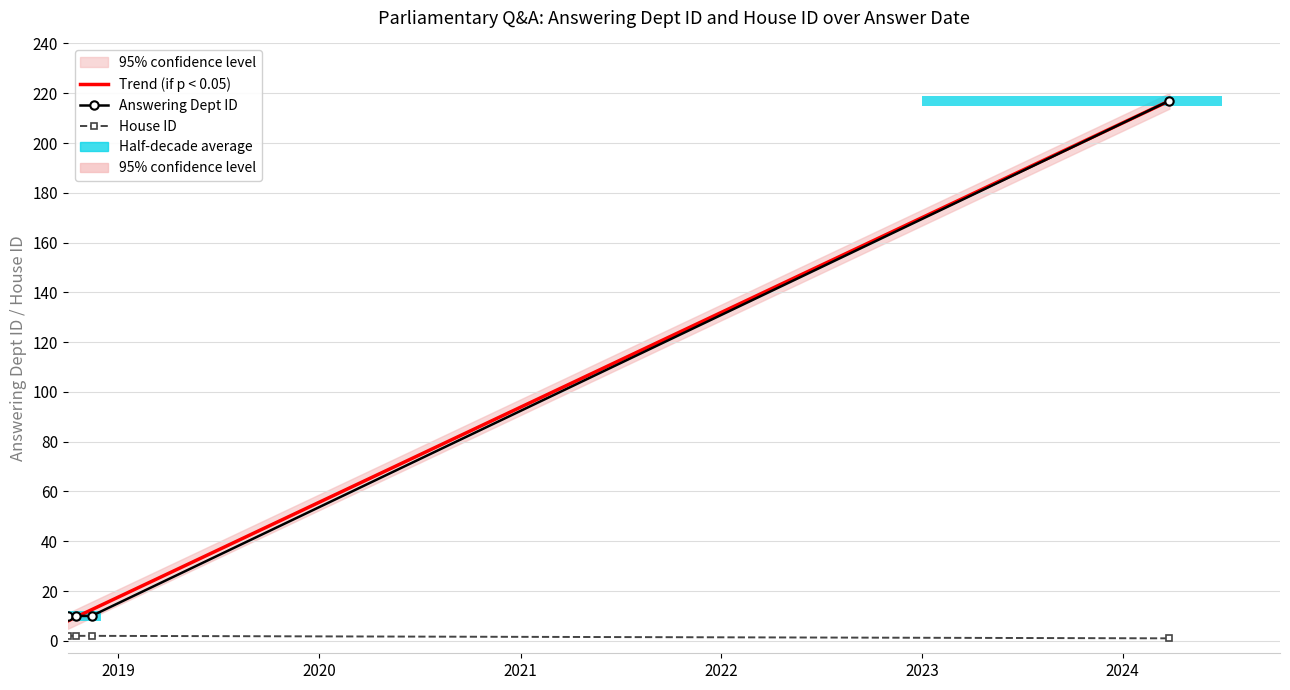

What is the highest value of the answering dept id series?

217